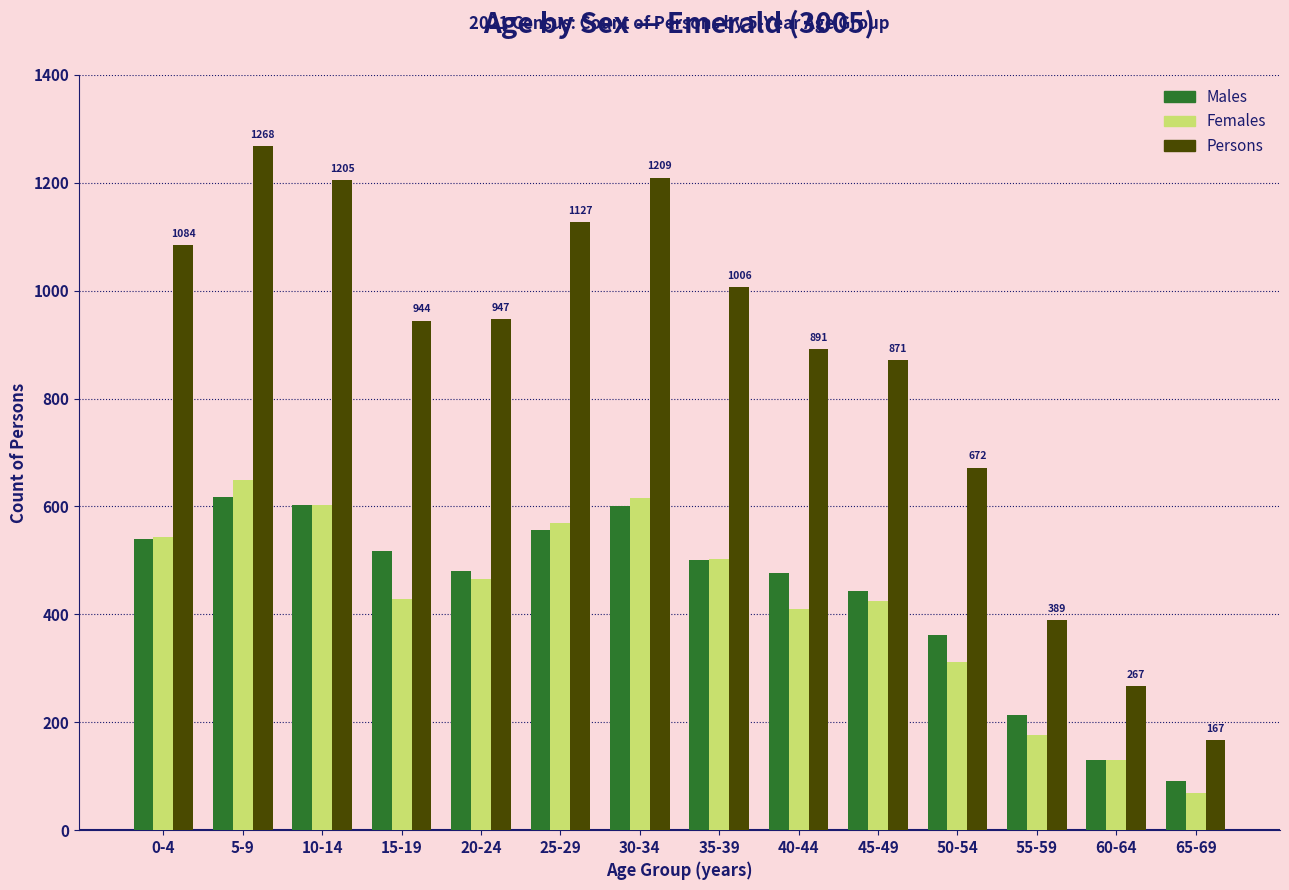

What is the difference between the Males values at 35-39 and 25-29?

55